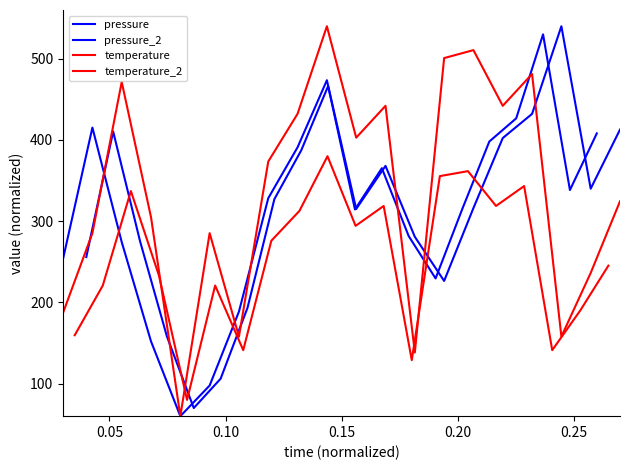

True or false: pressure_2 has more than 1 interior local peaks.

True